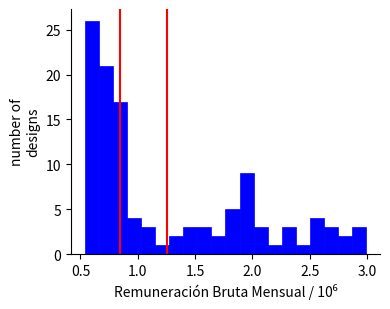

Around what value on the x-axis is the tallest bar? Give the approximate position of its centre, as read against the axis.

0.60